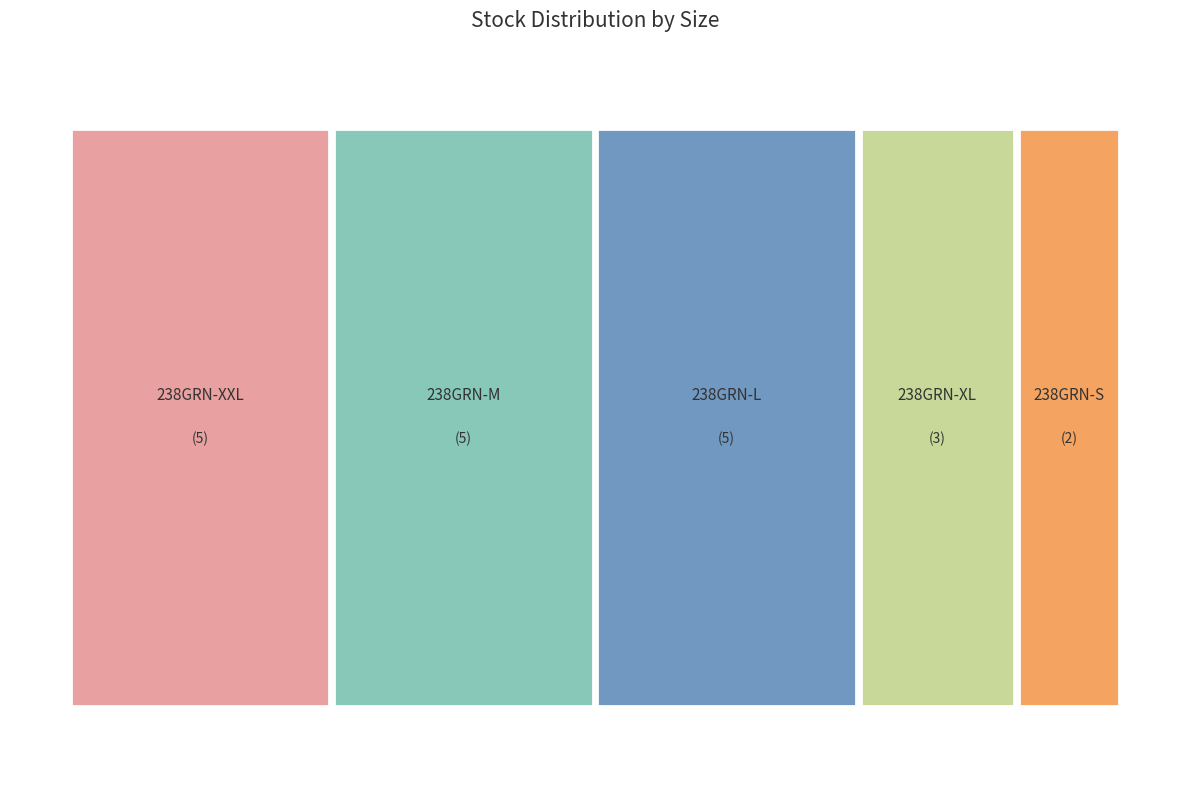

What is the ratio of the value at 238GRN-XL to the value at 238GRN-M?

0.6